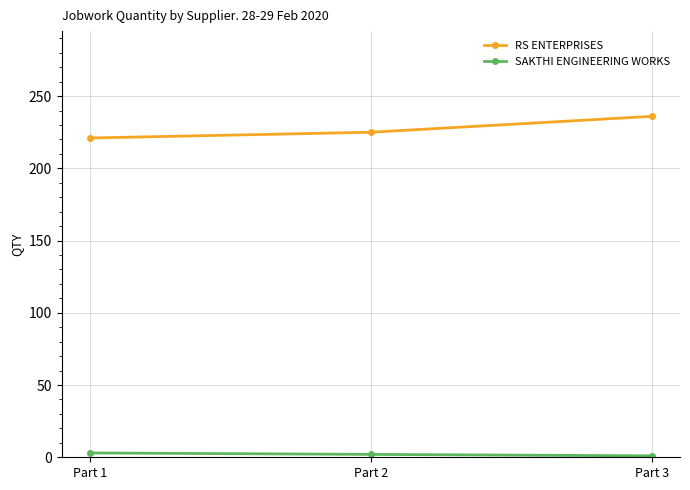

What is the total value across all series at Part 2?

227